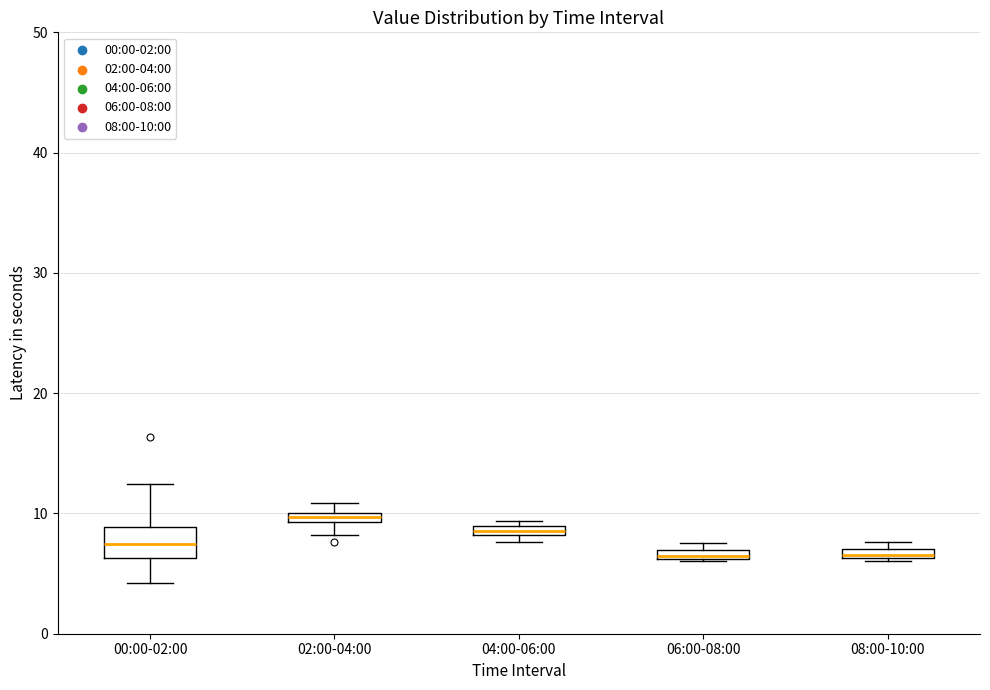

Where does the lower whisker of the box for 00:00-02:00 end on the y-axis? The values are not printed on the chart, so give them approximately, as read against the axis.

4